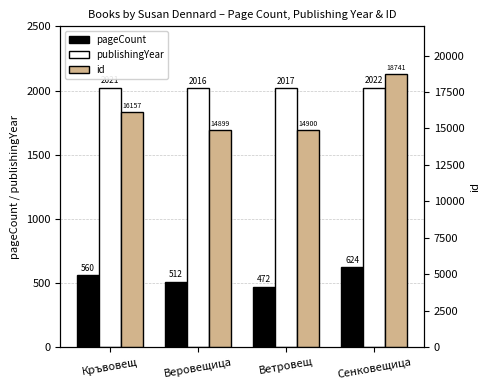

Which series has the largest total across all categories?

id